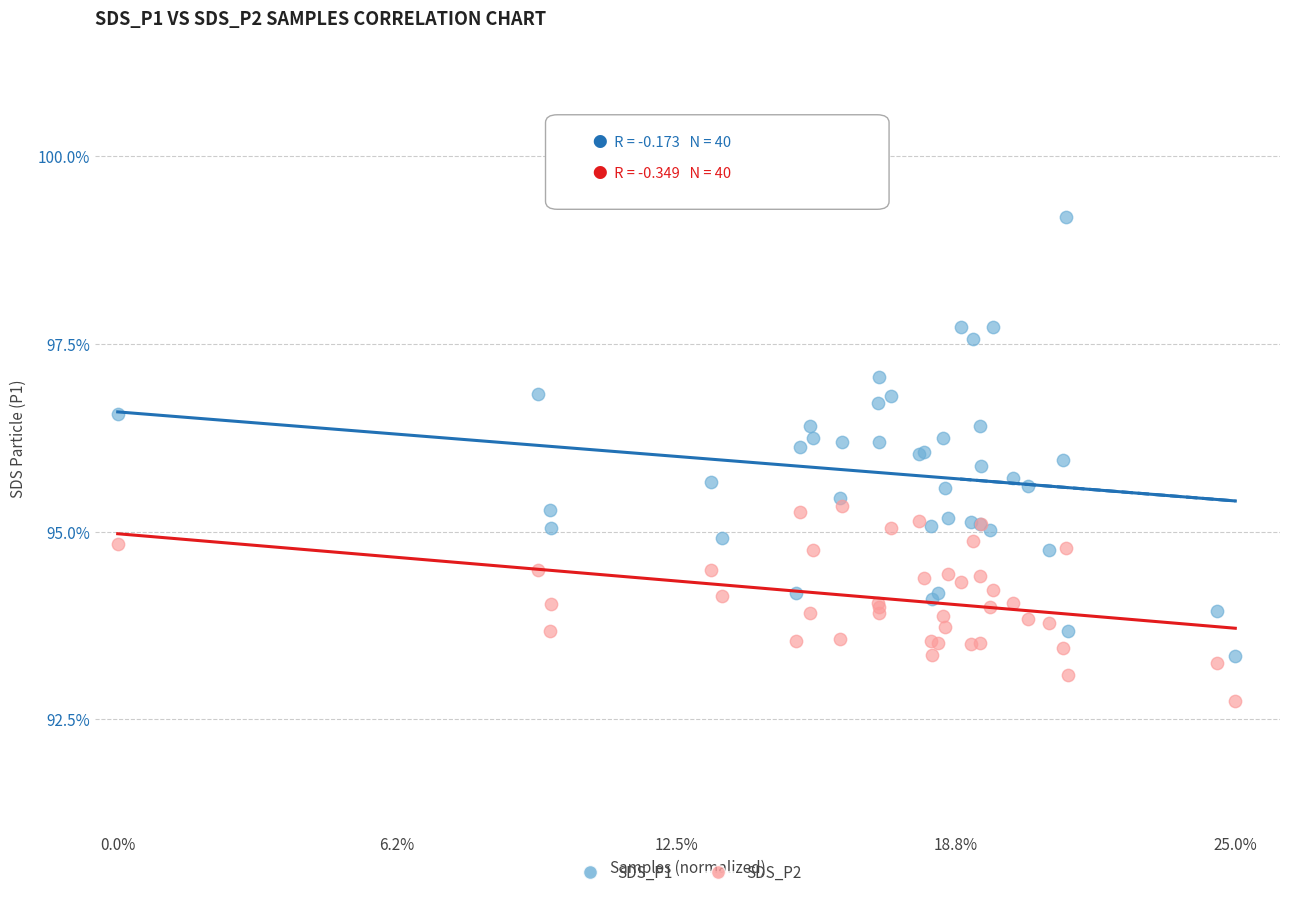

Which series reaches the maximum Y coordinate?

SDS_P1